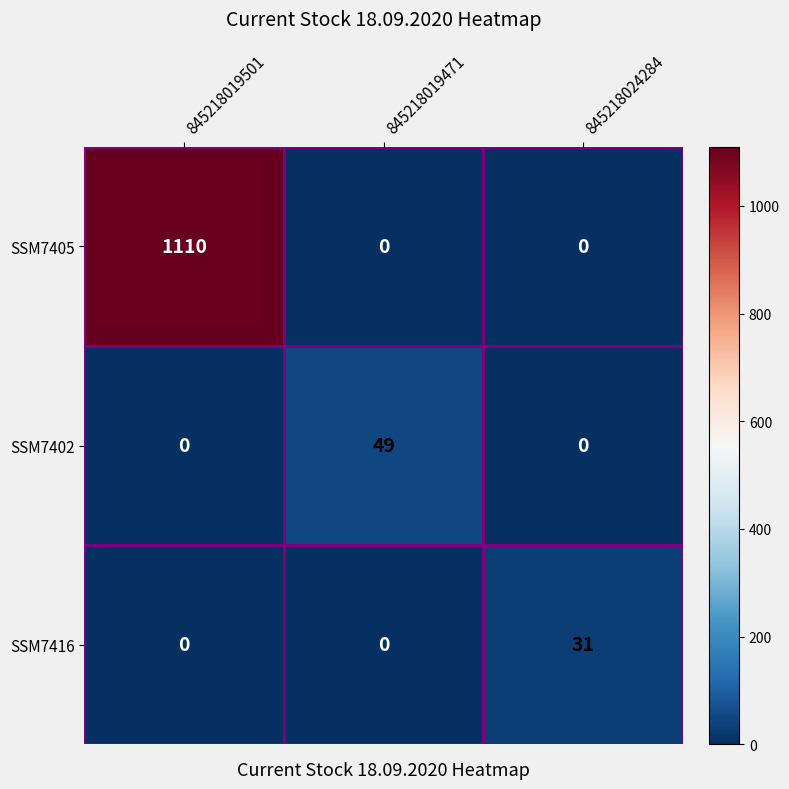

Which series has the largest total across all categories?

SSM7405